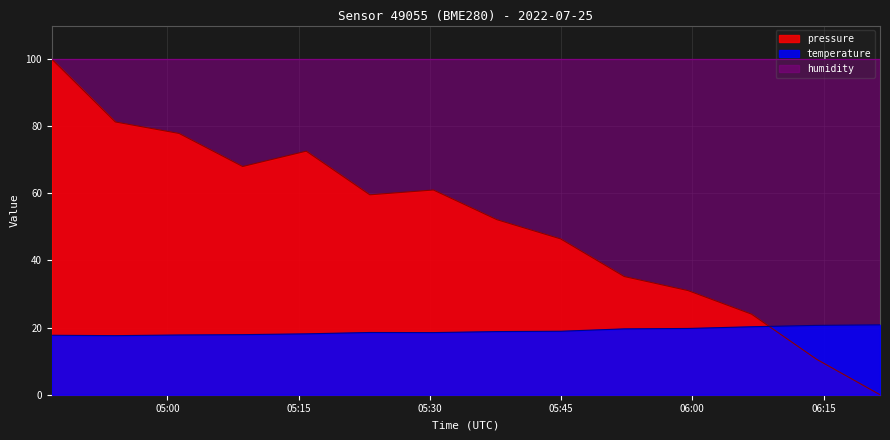

Between 2022-07-25T05:30:24 and 2022-07-25T05:08:36, which is larger?

2022-07-25T05:08:36